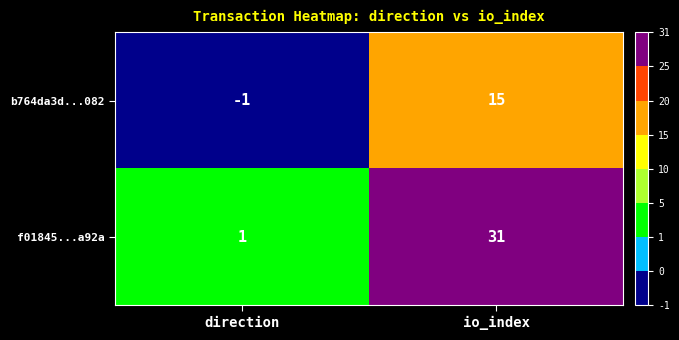

How many distinct data groups are displayed?

2